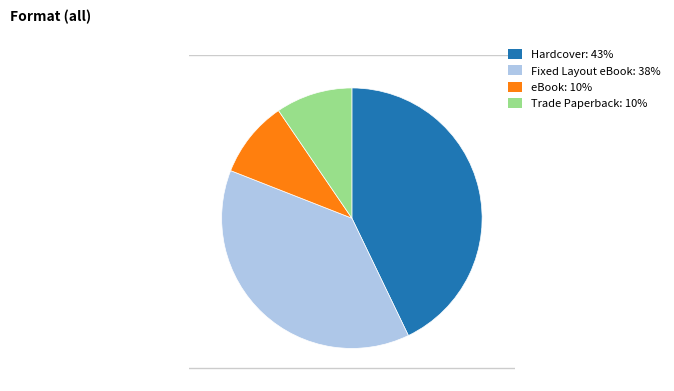

Which category has the biggest portion of the pie?

Hardcover